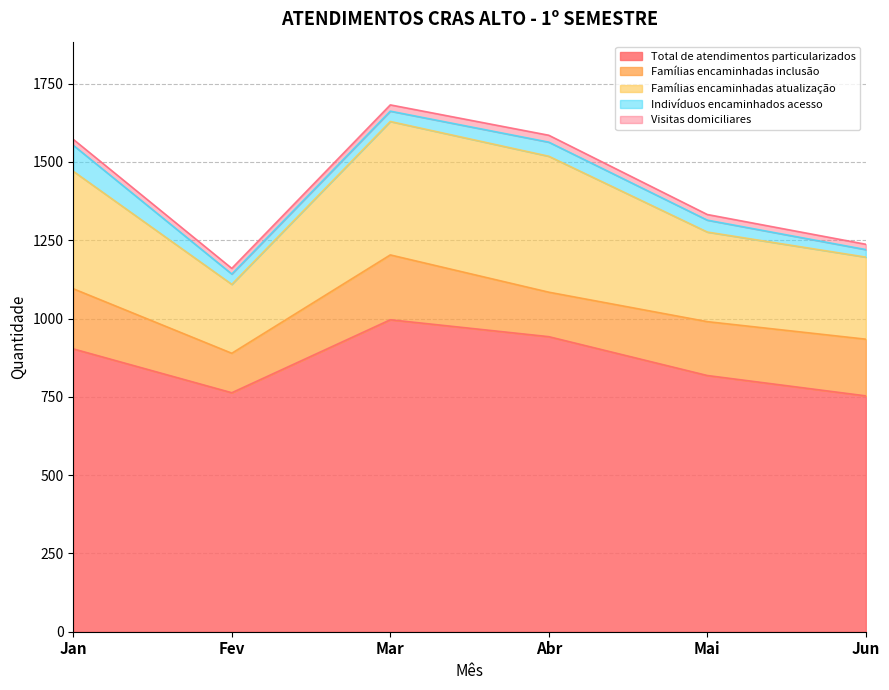

Between Abr and Mai, which is larger?

Abr